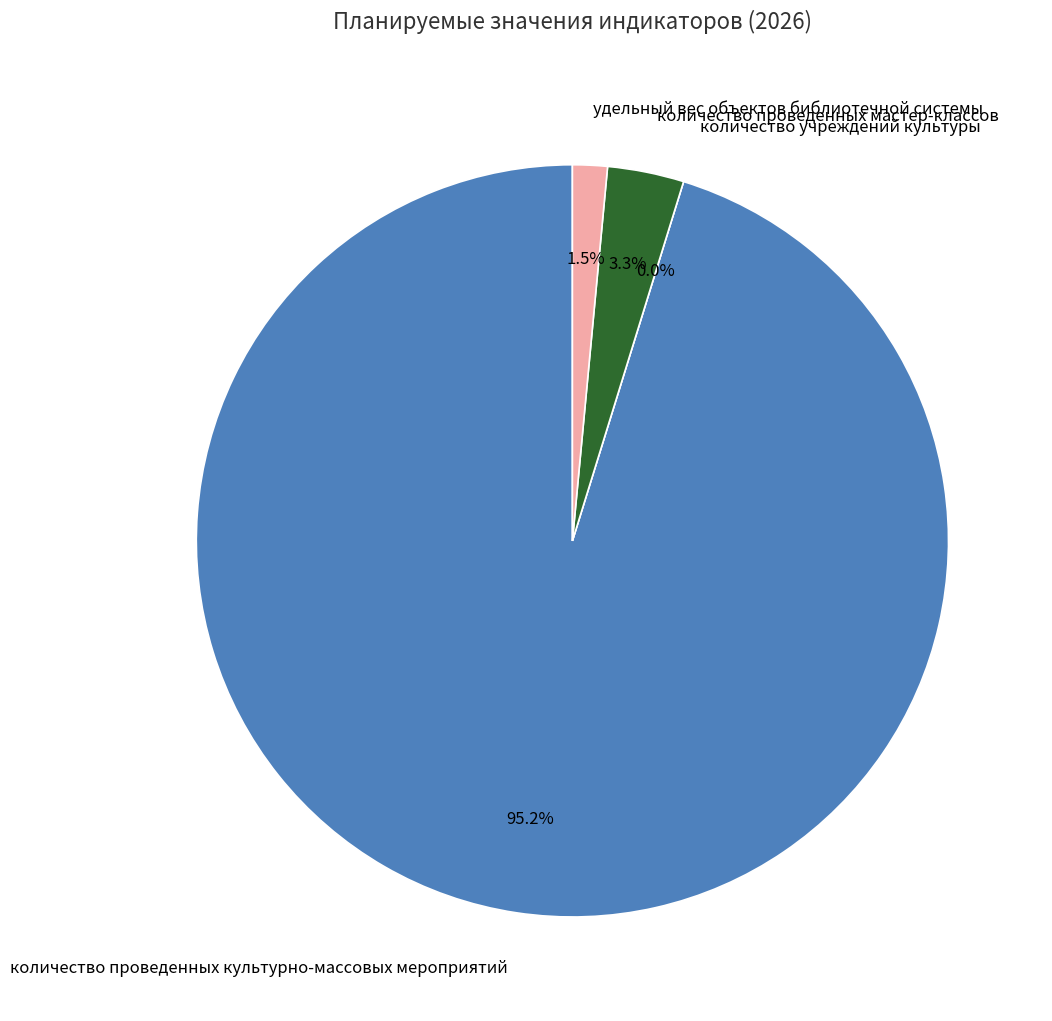

Is it true that количество проведенных мастер-классов is 1% of the pie?

False